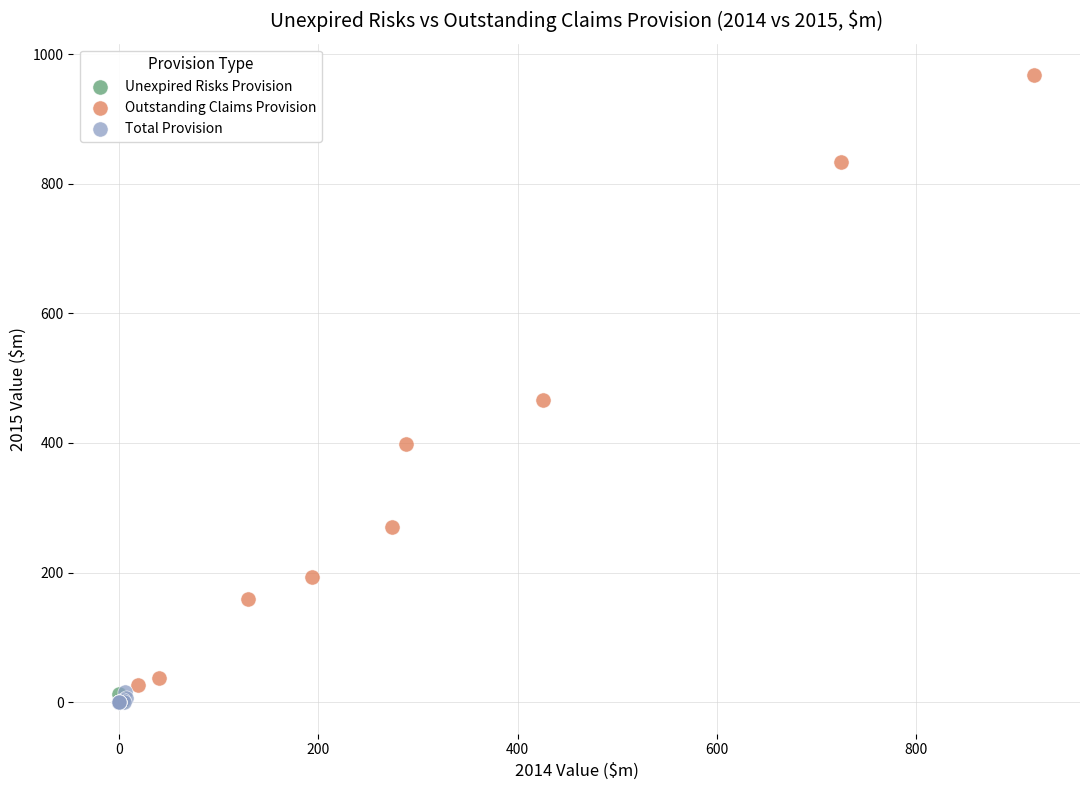

What are all the series names shown in the legend?

Unexpired Risks Provision, Outstanding Claims Provision, Total Provision